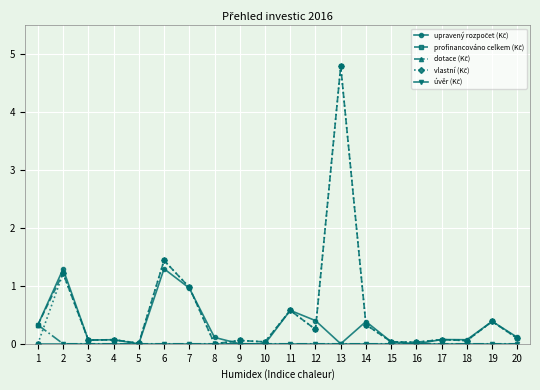

What is the total value across all series at 6?

4.2